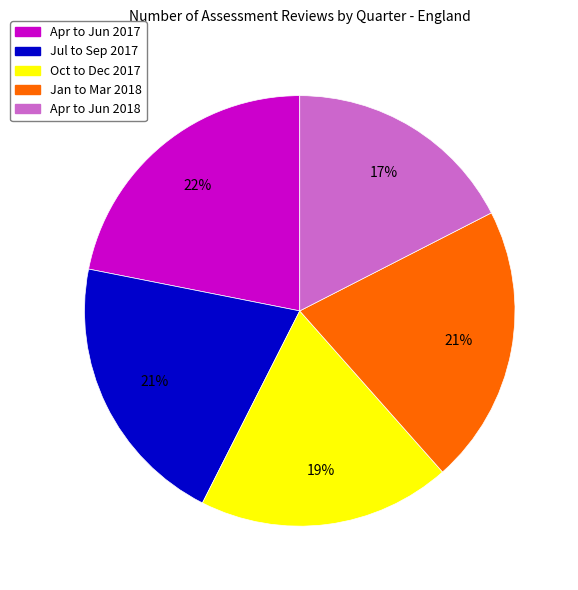

To the nearest percent, what is the combined percentage of Oct to Dec 2017 and Apr to Jun 2017?

41%